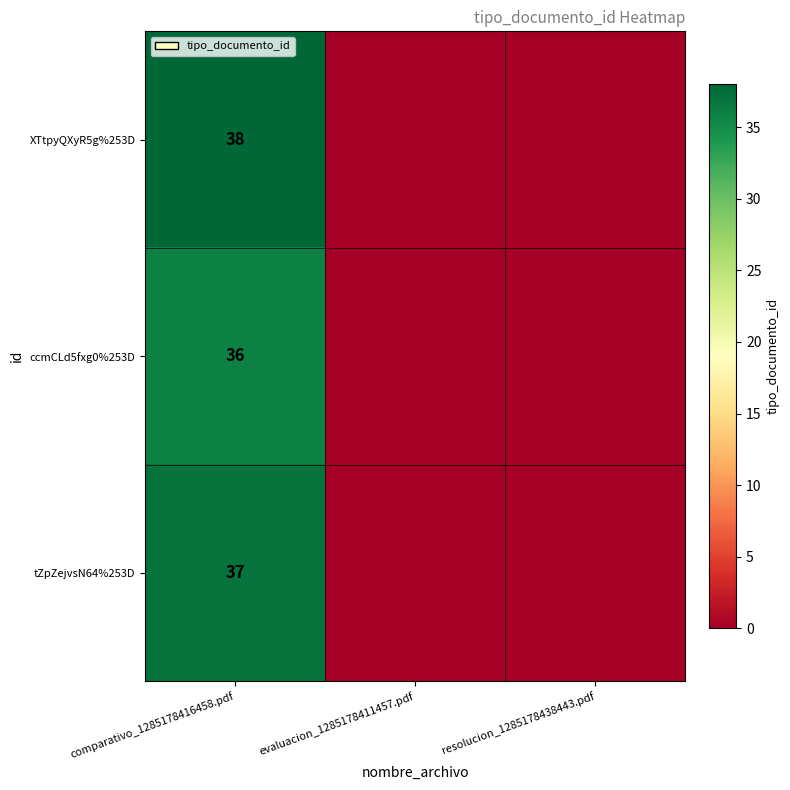

True or false: XTtpyQXyR5g%253D has a value of 63 at comparativo_1285178416458.pdf.

False